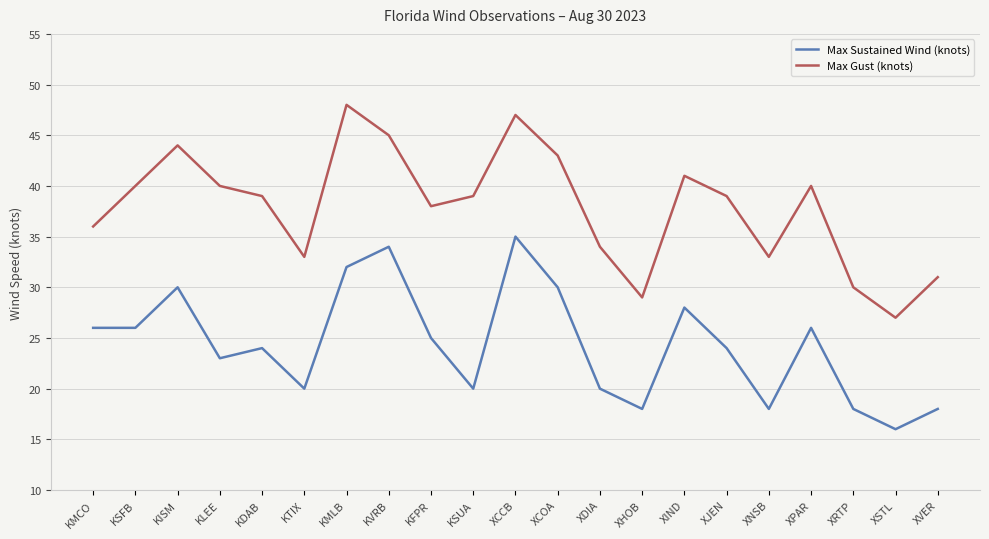

Is it true that Max Sustained Wind (knots) equals 24 at KDAB?

True